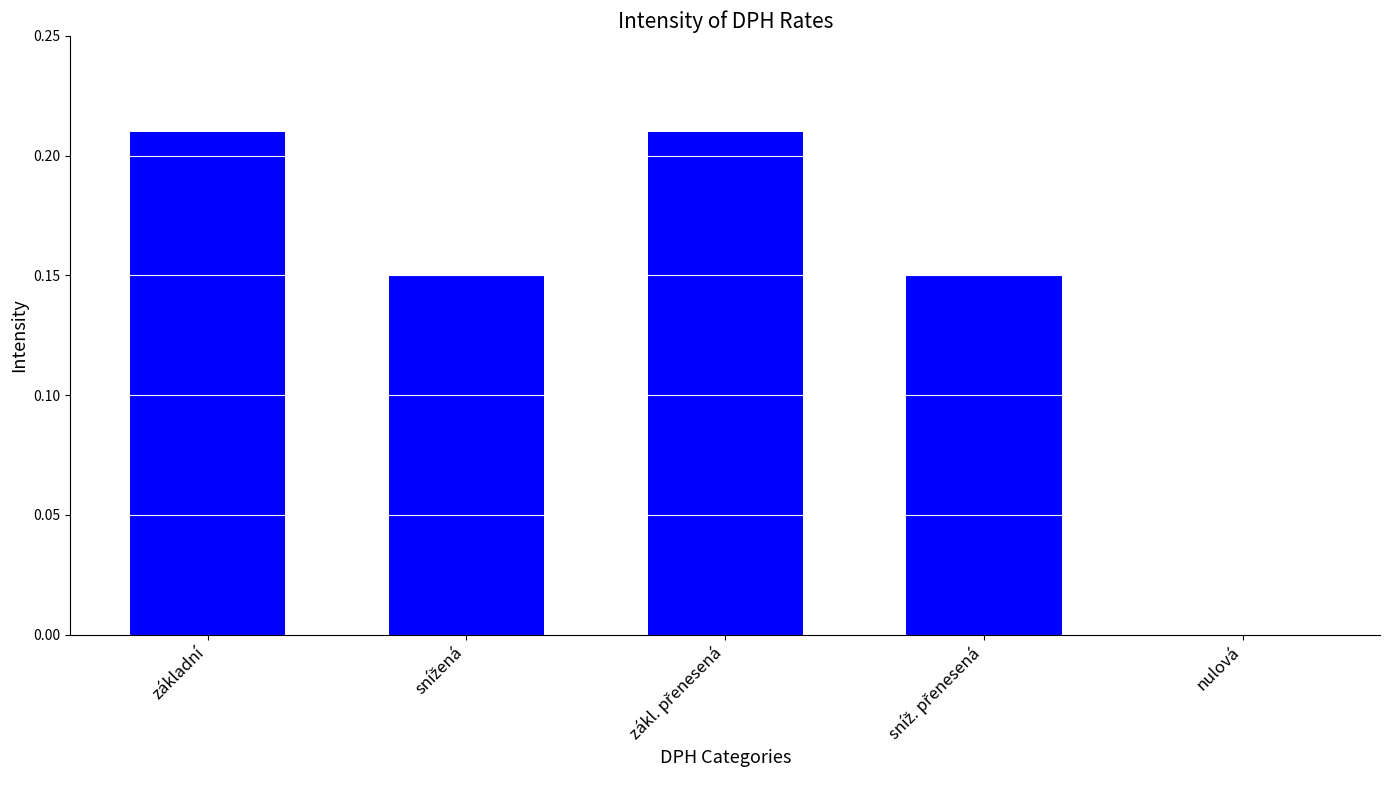

Which has a higher value, zákl. přenesená or základní?

zákl. přenesená